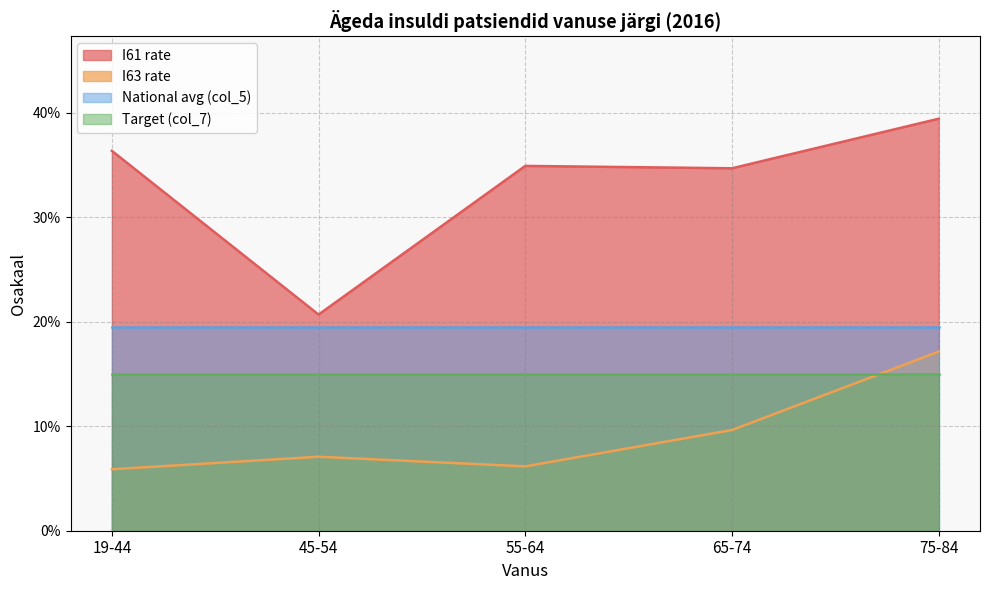

Which series changed the most between 45-54 and 55-64?

I61 rate